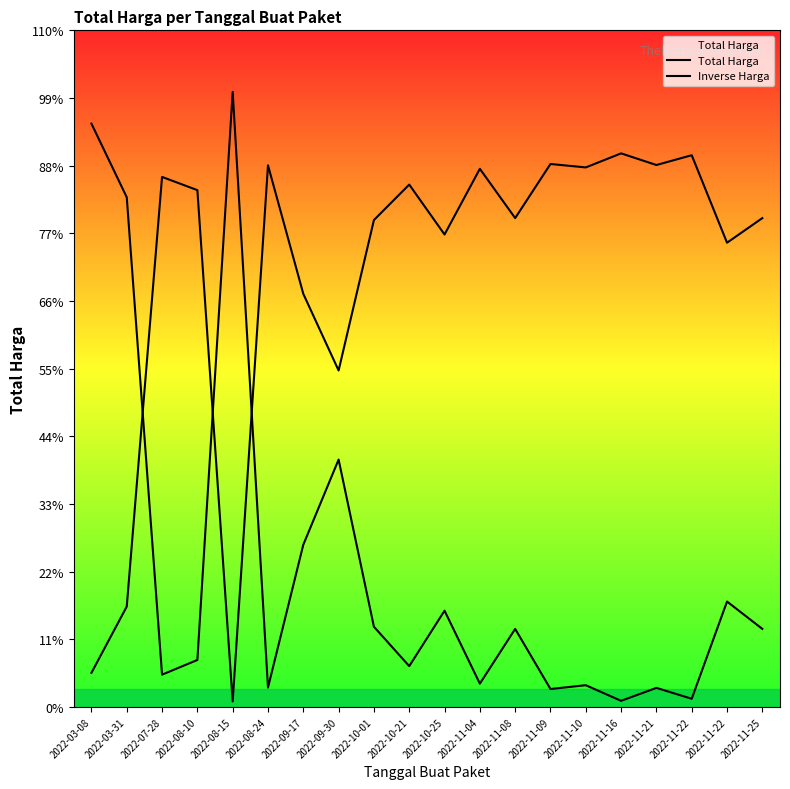

Reading left to right, what are all the values shown in this chart?

Total Harga: 359500000	314121780	19950000	29000000	379075000	12000000	100000000	152477000	49478000	25200000	59375000	14400000	48140000	11100000	13442000	3825000	11800000	5093000	65000000	48140000
Inverse Harga: 21060000	61900398	326655000	318510000	3442500	333810000	254610000	207380700	300079800	321930000	291172500	331650000	301284000	334620000	332512200	341167500	333990000	340026300	286110000	301284000